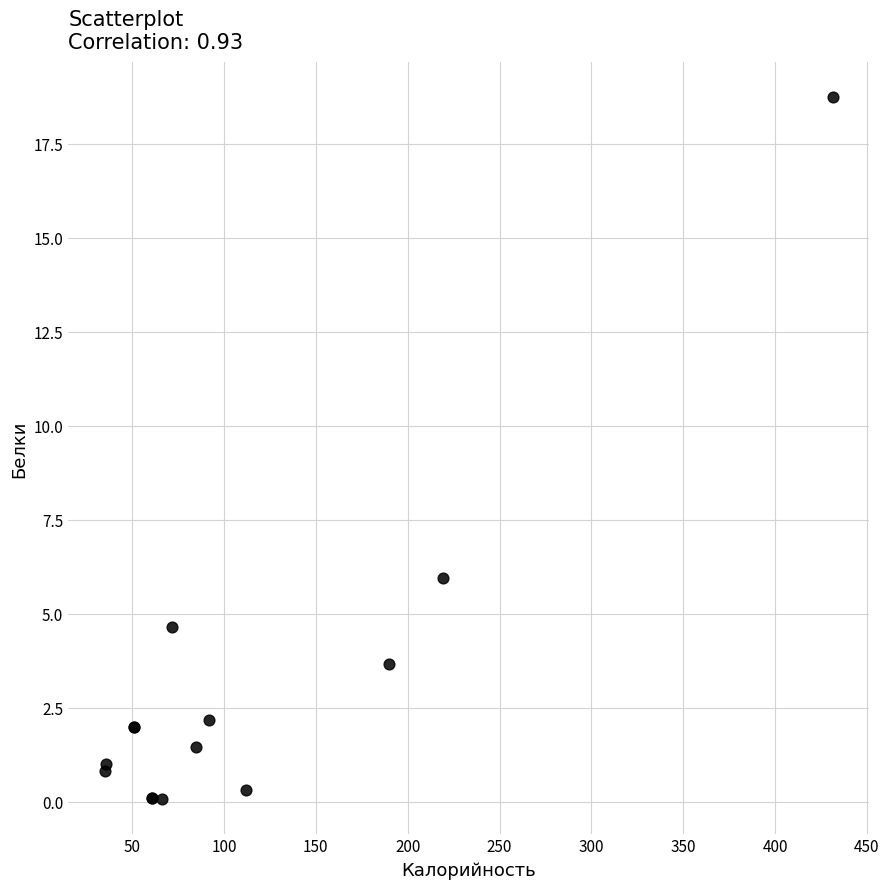

What Y value in the scatter plot is closest to 9?

6.0